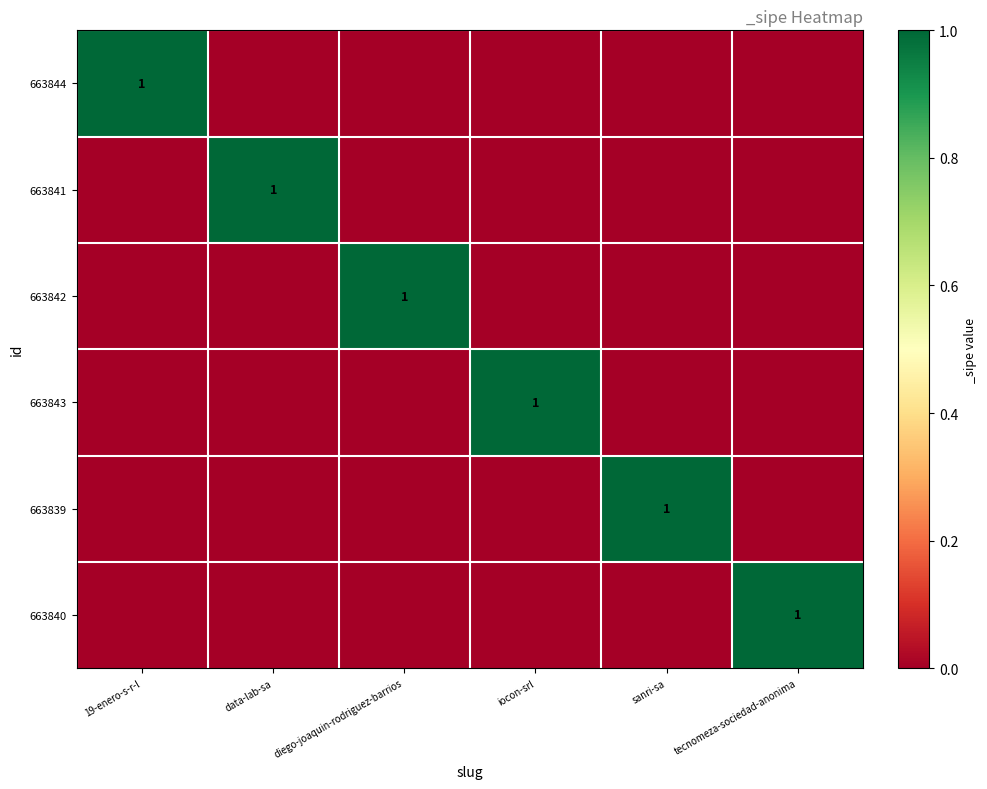

Count the number of data series in this chart.

6